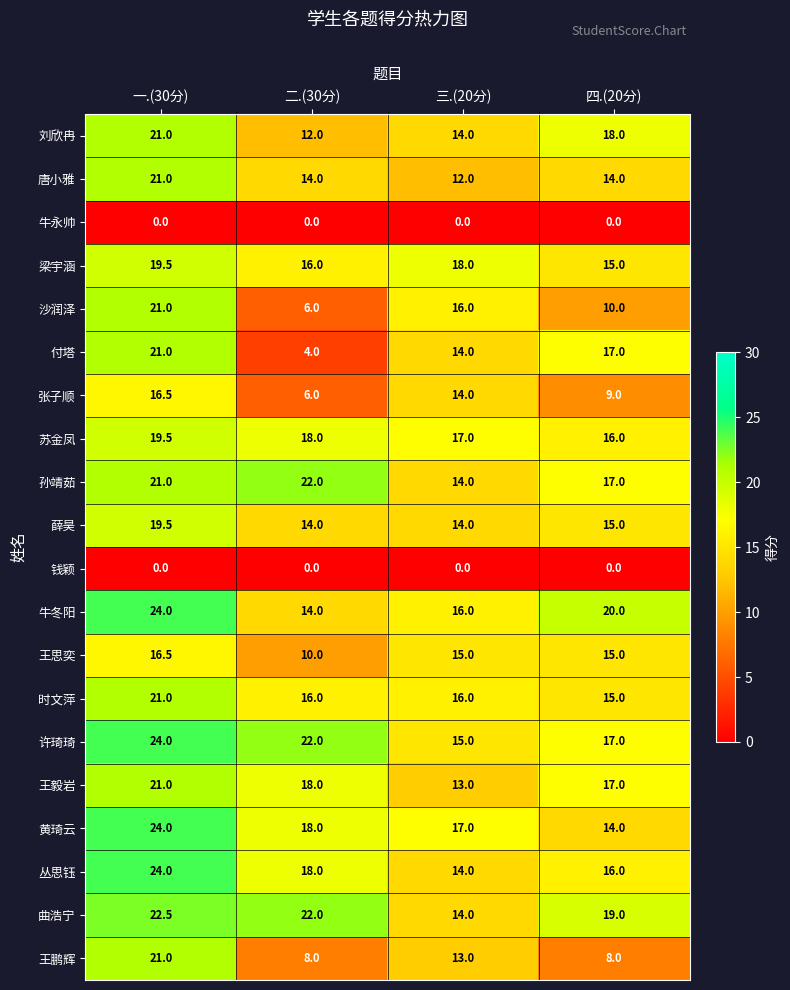

The 王思奕 series shows 17.8 at 二.(30分). True or false?

False